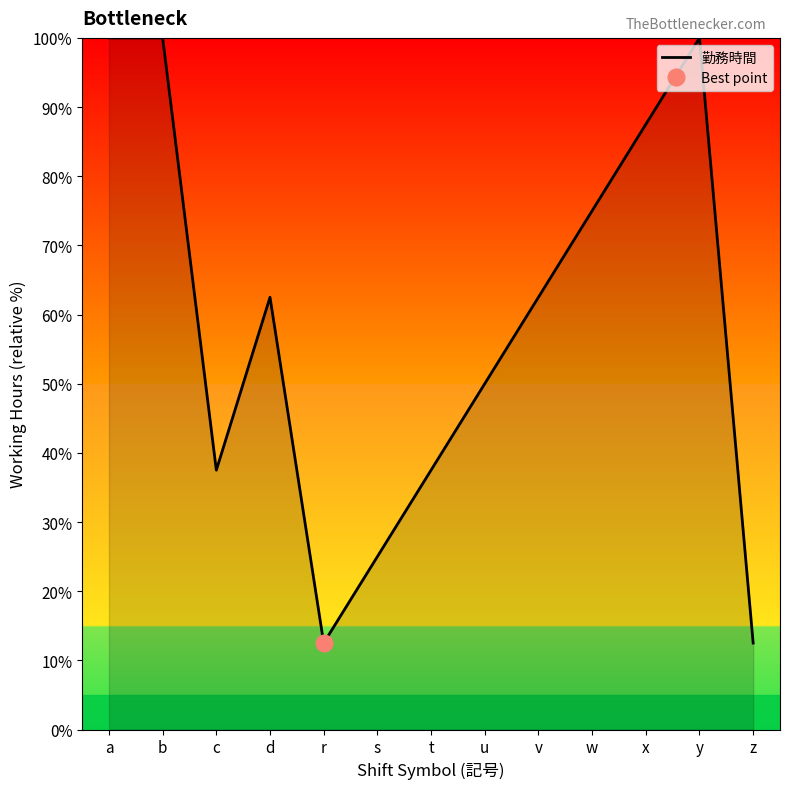

At which category does the chart reach its peak across all series?

a